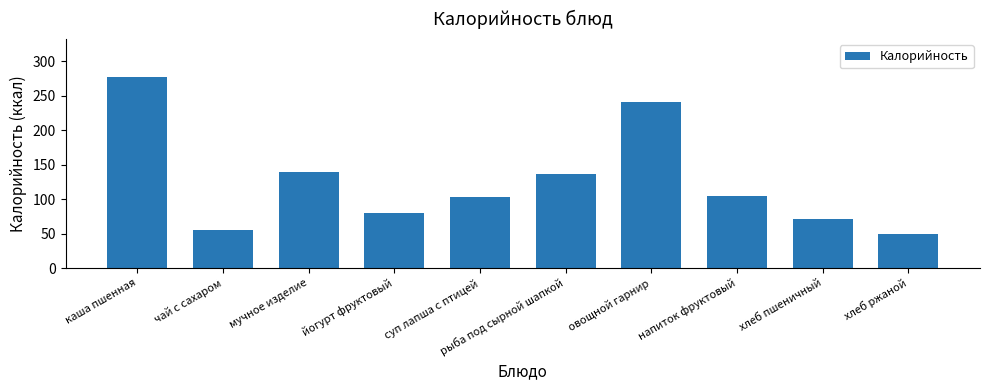

Is it true that the value at мучное изделие is 89?

False